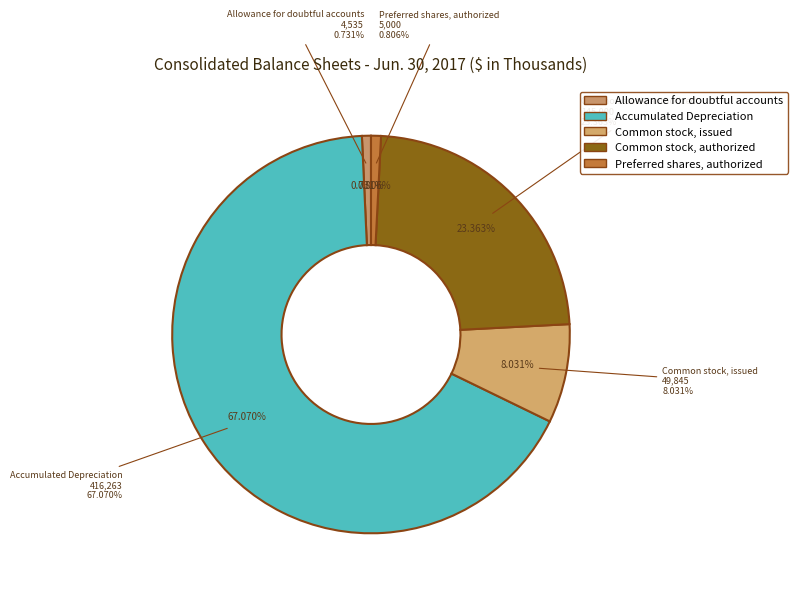

What is the largest slice in the pie chart?

Accumulated Depreciation